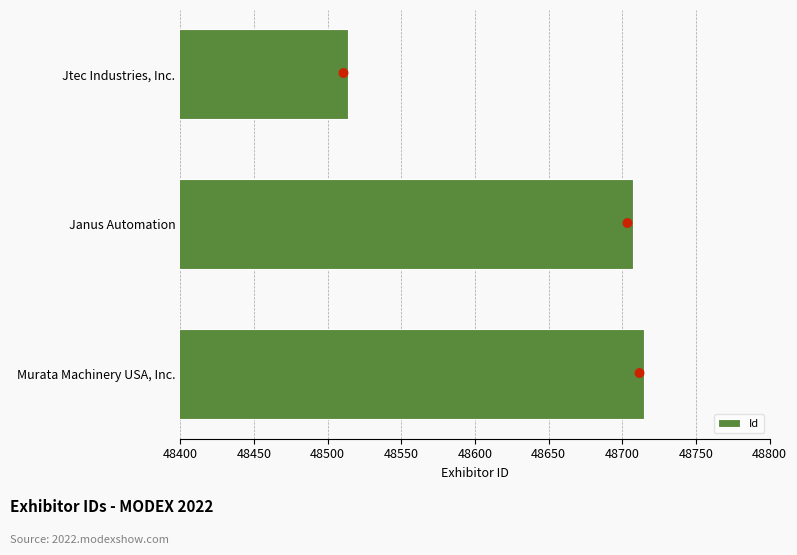

What is the difference between the maximum and minimum values?

201